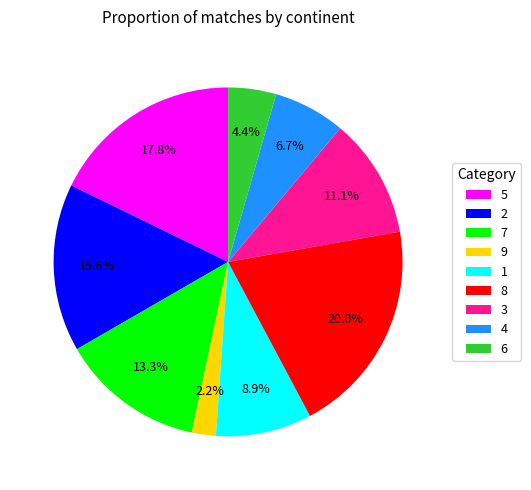

Does 7 represent more than half of the total?

No